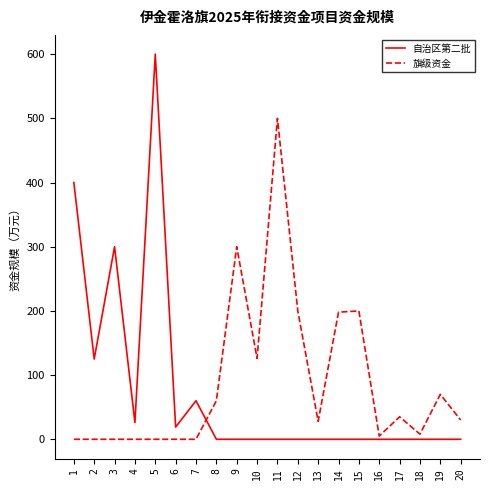

True or false: 旗级资金 and 自治区第二批 cross at least once.

True